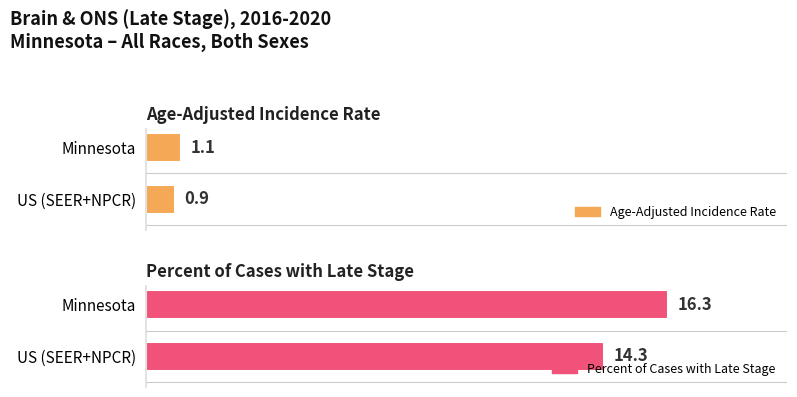

What is the approximate value of Age-Adjusted Incidence Rate at Minnesota?

1.1